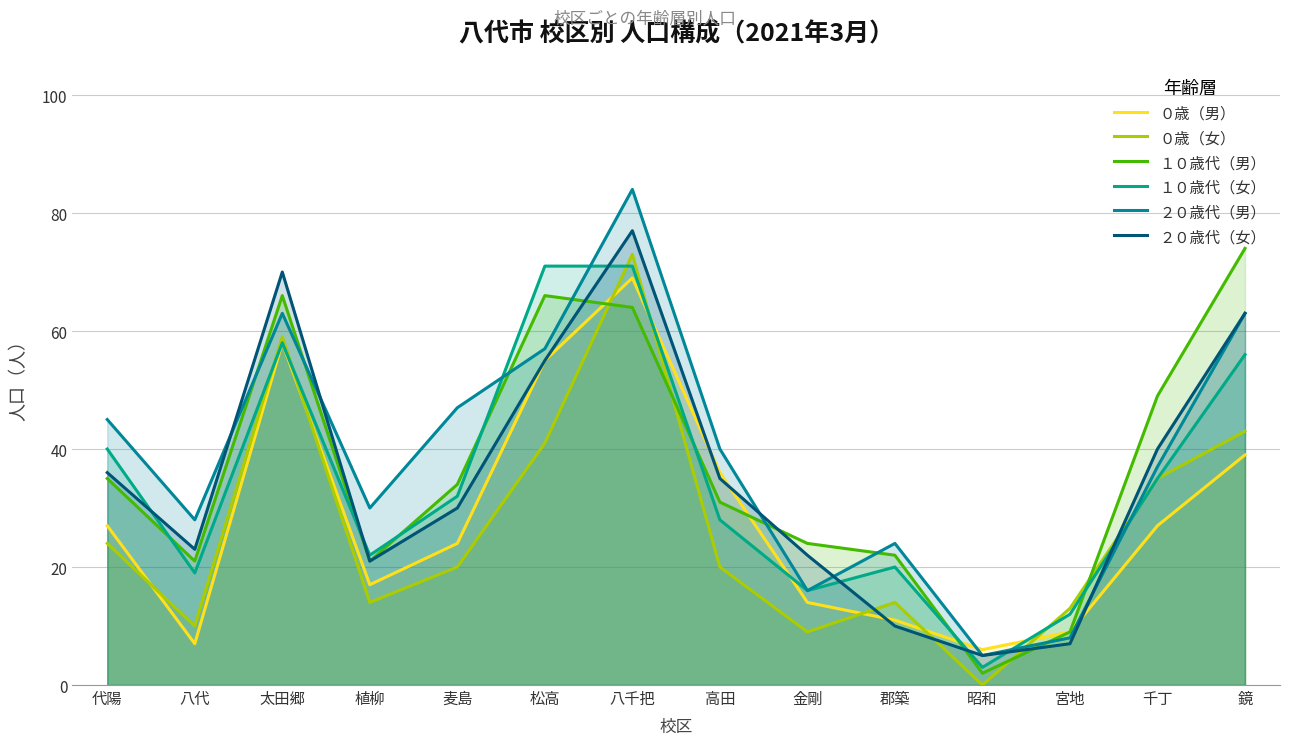

What are all the series names shown in the legend?

０歳（男）, ０歳（女）, １０歳代（男）, １０歳代（女）, ２０歳代（男）, ２０歳代（女）